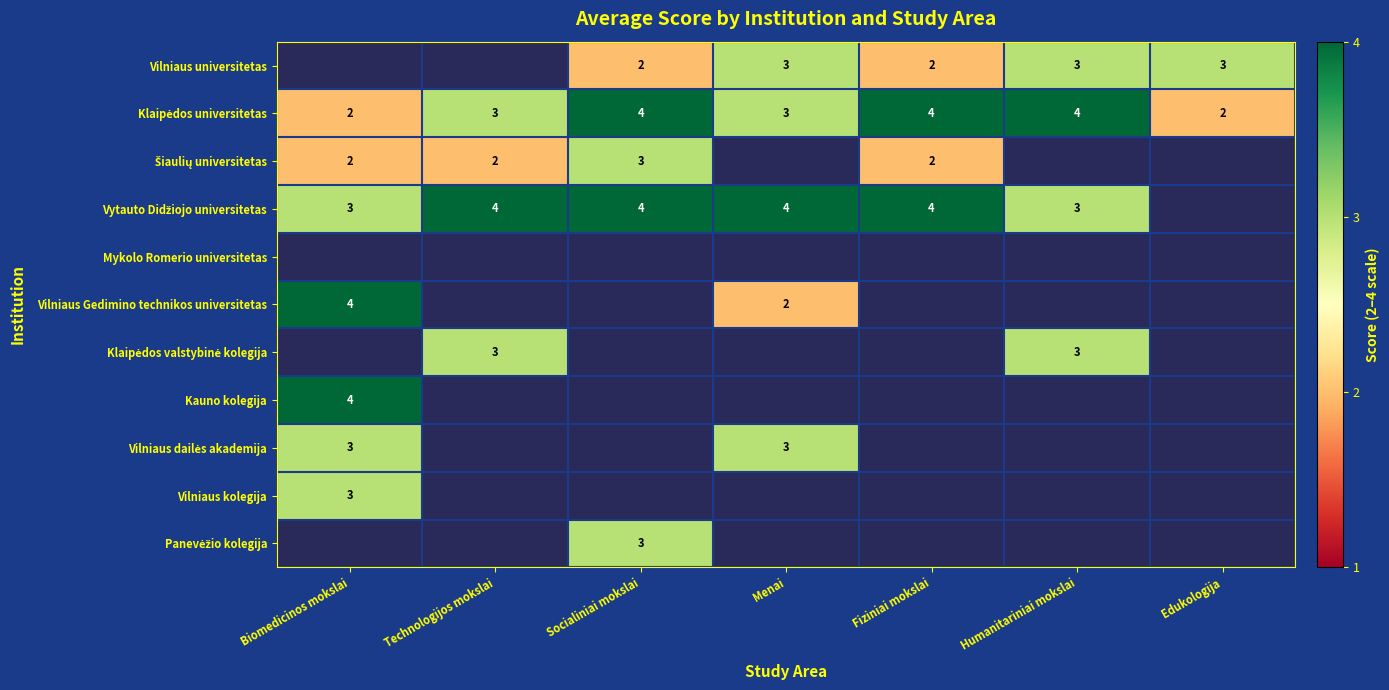

Between Technologijos mokslai and Humanitariniai mokslai, which is larger?

Humanitariniai mokslai